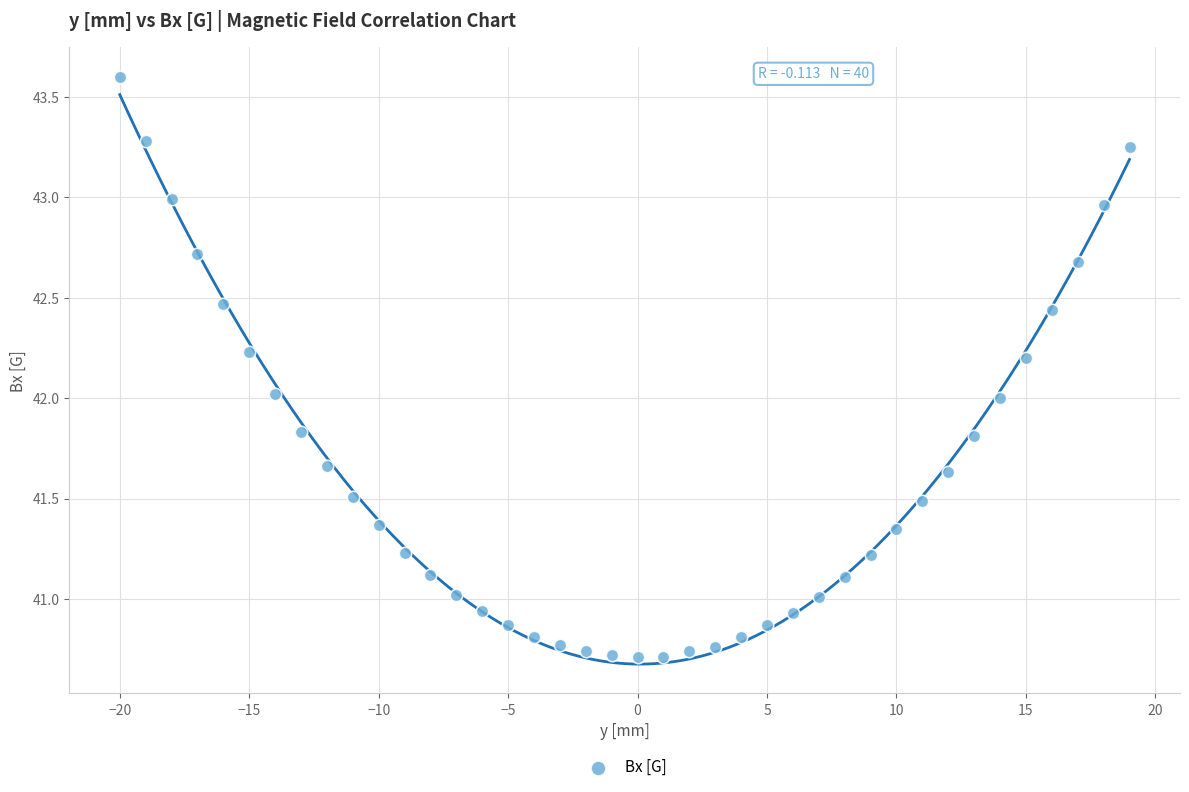

What is the range of X values (max minus min)?

39.0